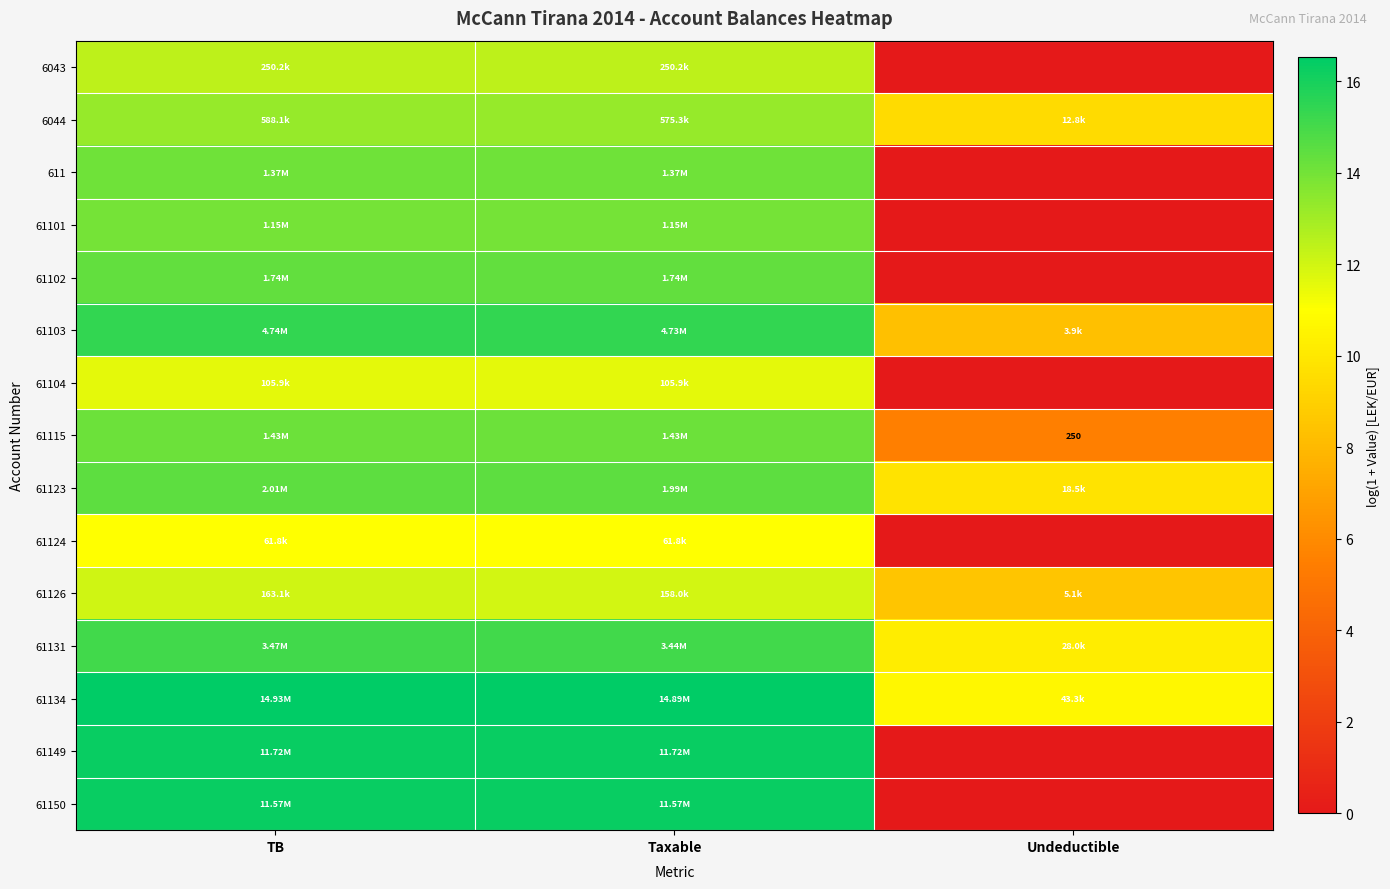

The 6044 series shows 13.3 at TB. True or false?

True